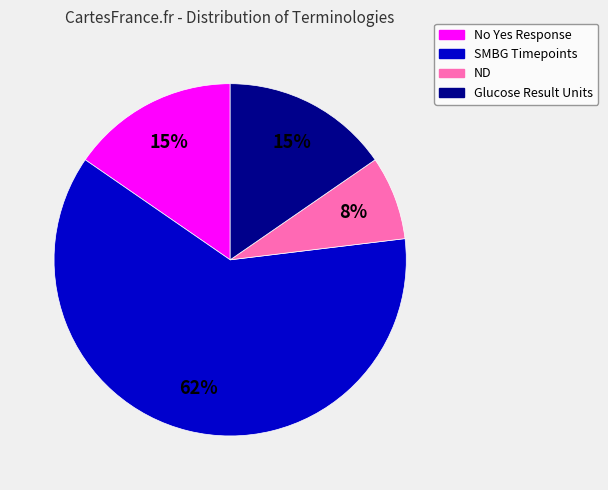

What is the smallest slice in the pie chart?

ND